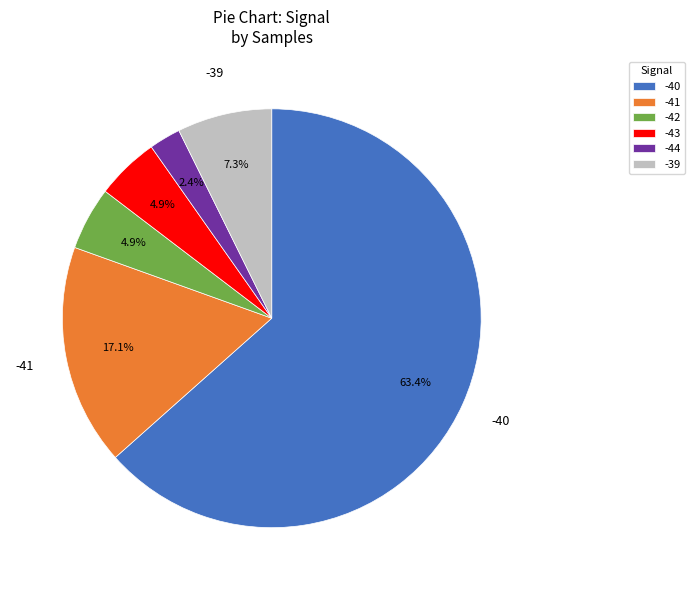

Combined, what portion of the pie is -42 and -44?

7.3%